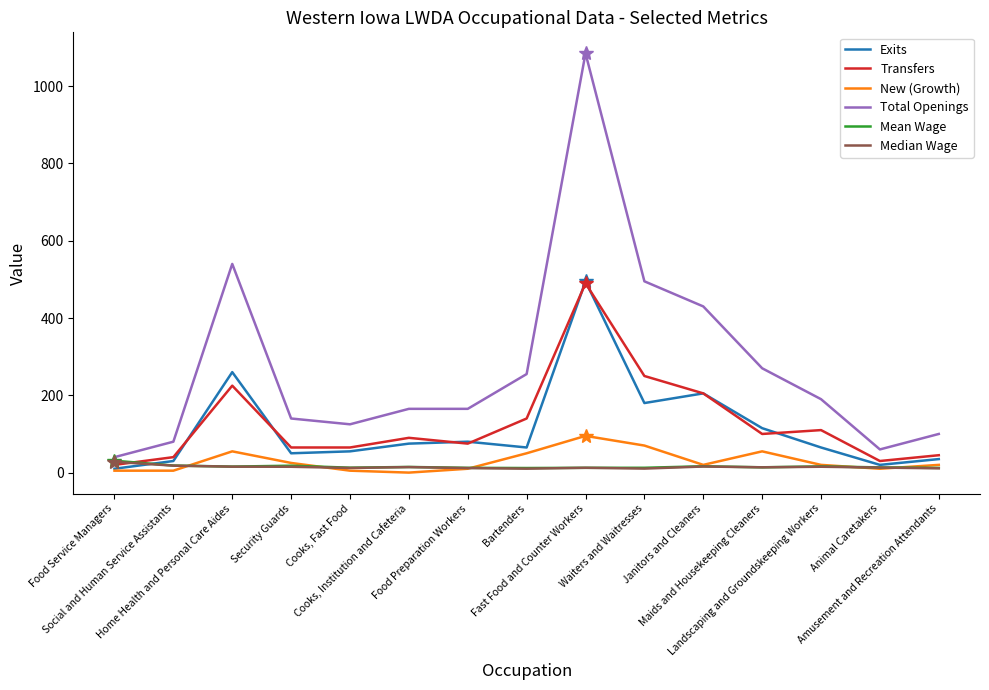

Which series has the largest total across all categories?

Total Openings